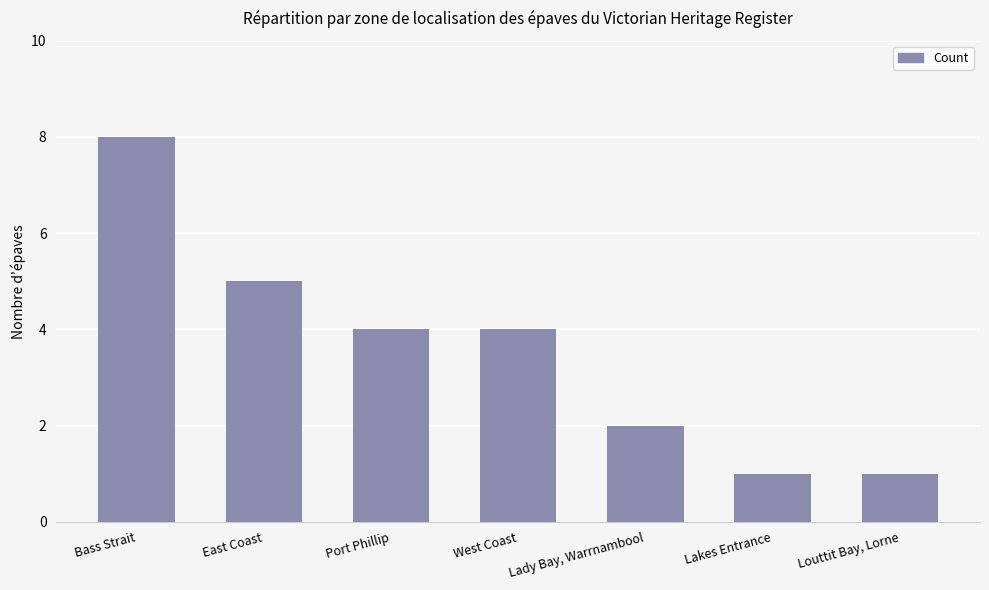

What is the sum of the values at East Coast and Port Phillip?

9